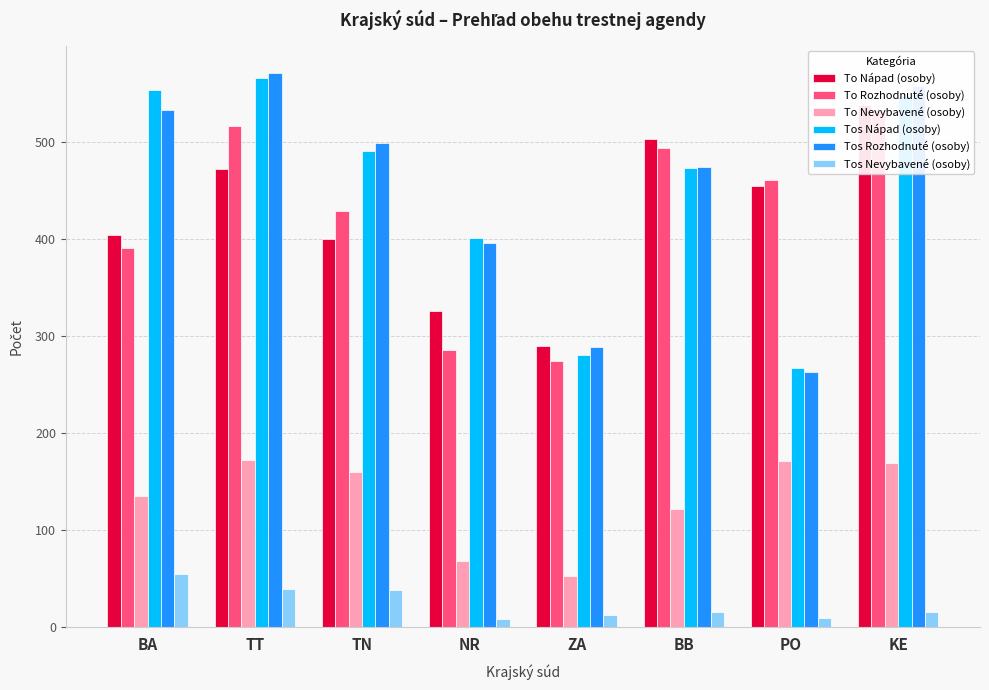

Read the To Nevybavené (osoby) value at PO.

172